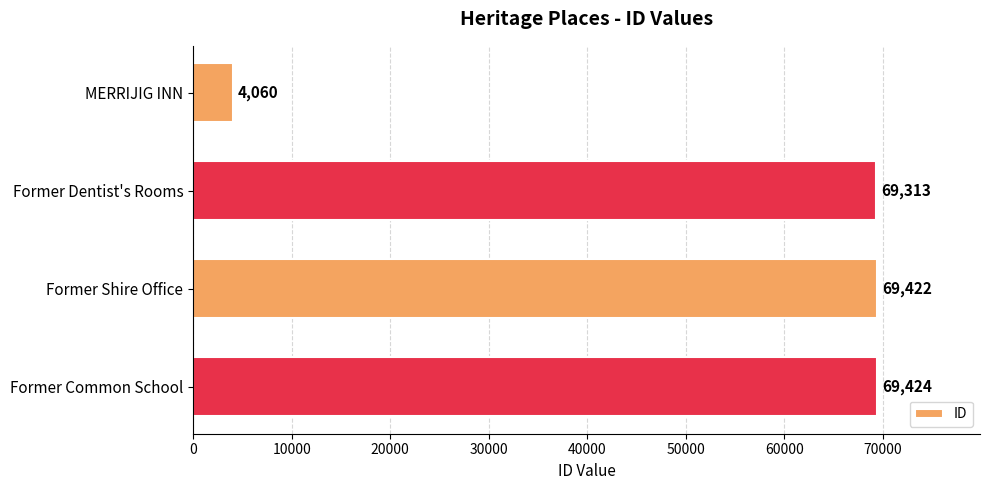

What is the change in value from Former Dentist's Rooms to Former Shire Office?

+109